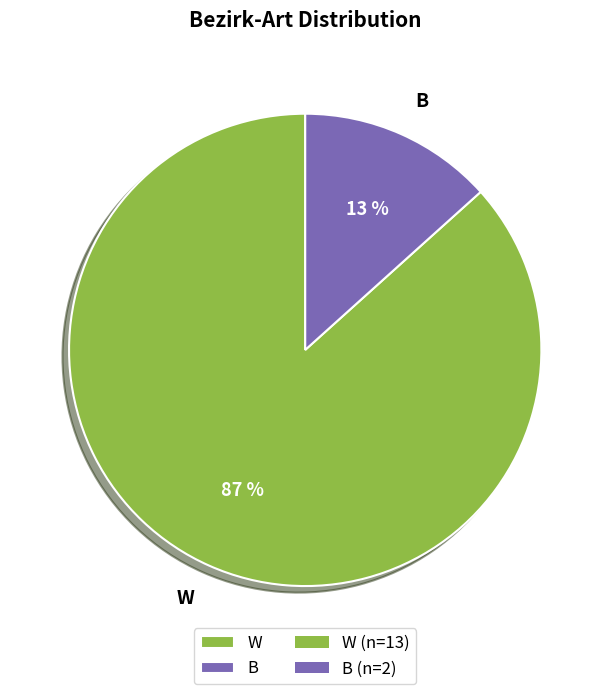

Which slice represents more than half of the pie?

W